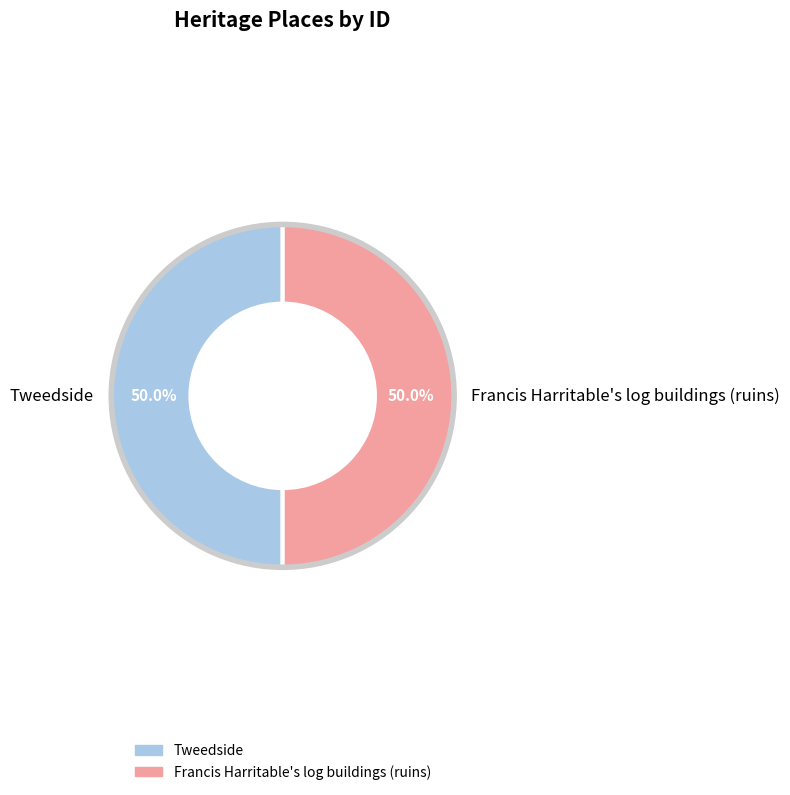

True or false: Tweedside accounts for 57% of the total.

False